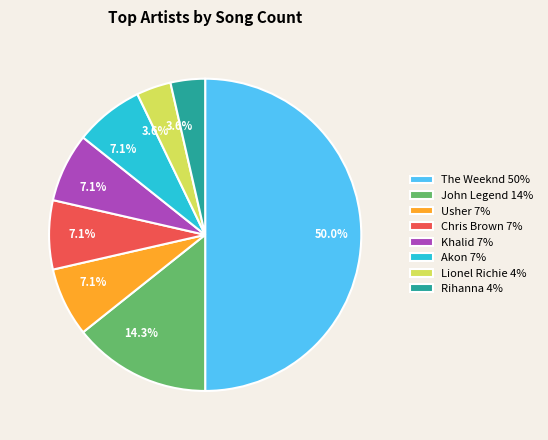

Is the sum of The Weeknd and Khalid greater than half?

Yes